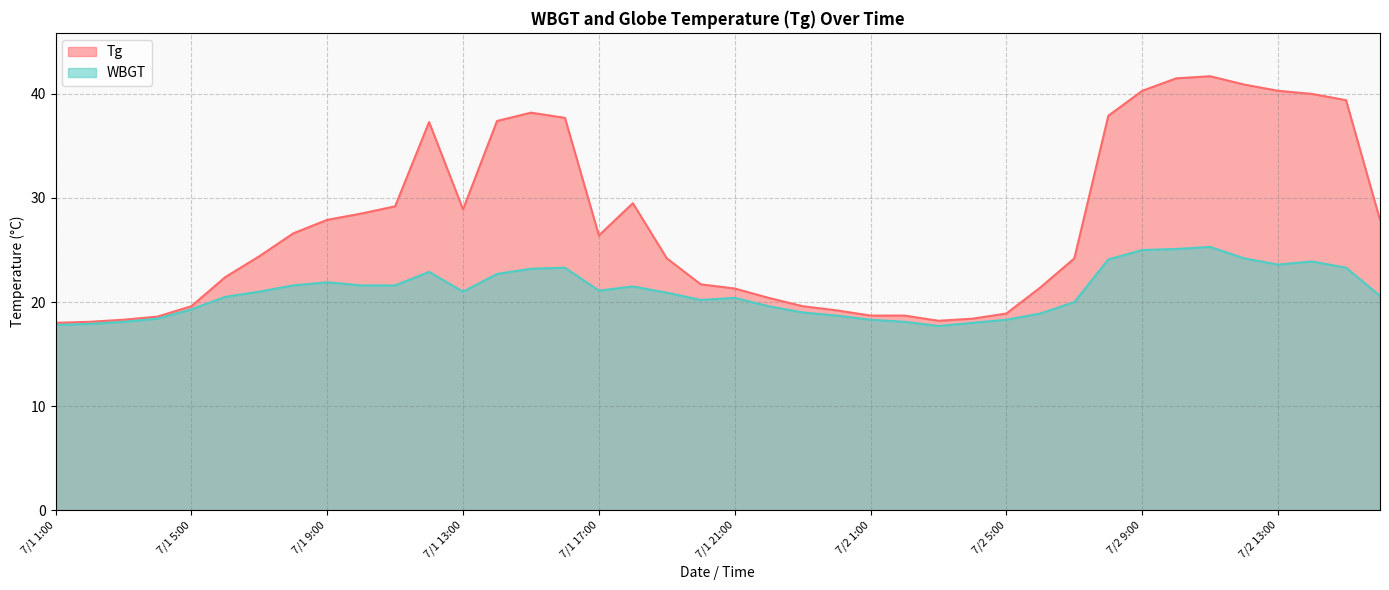

True or false: WBGT has more than 1 points higher than both neighbors.

True